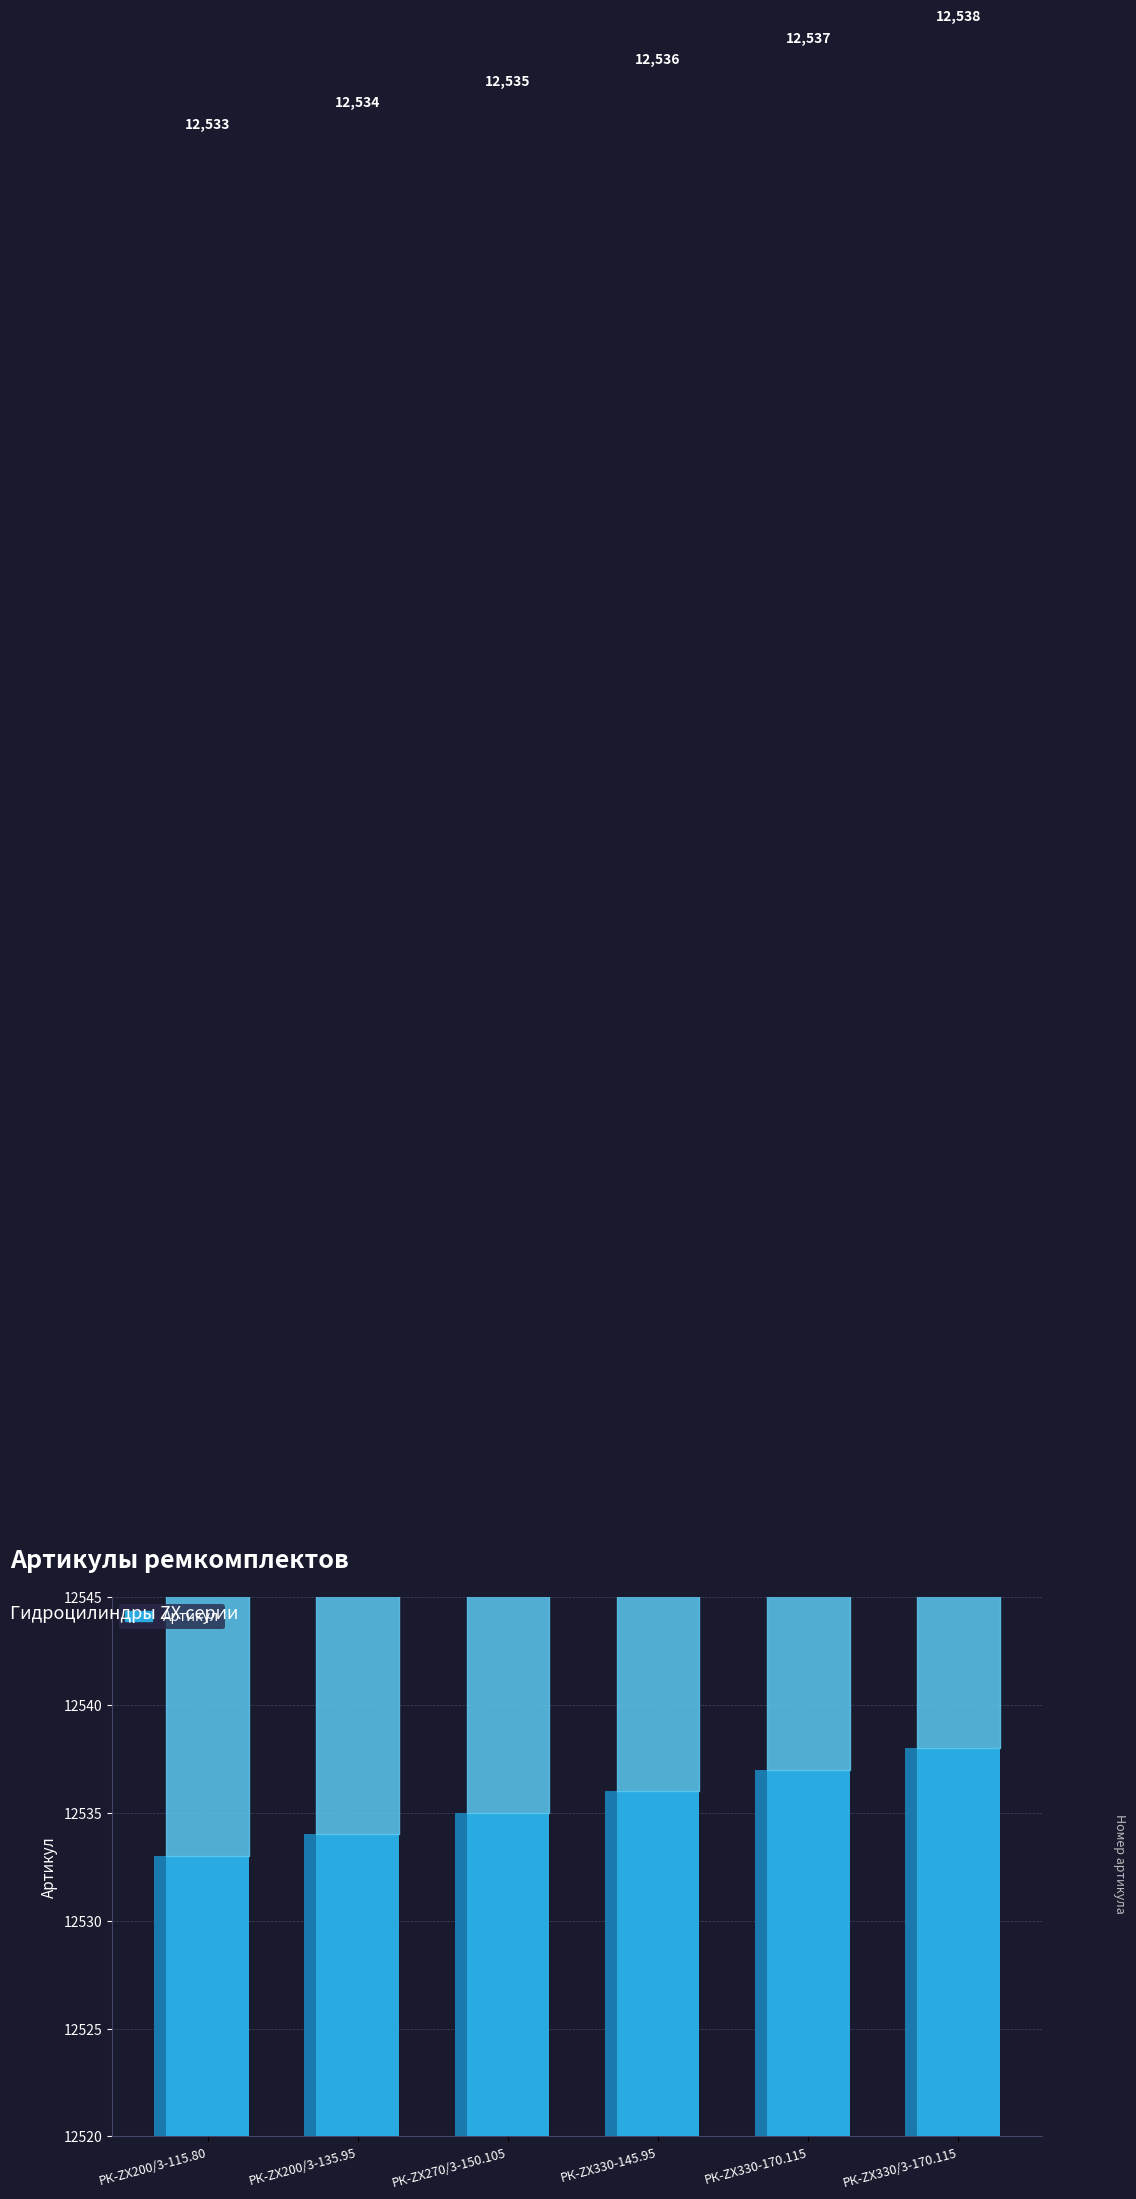

What position from the left is РК-ZX330-145.95?

4